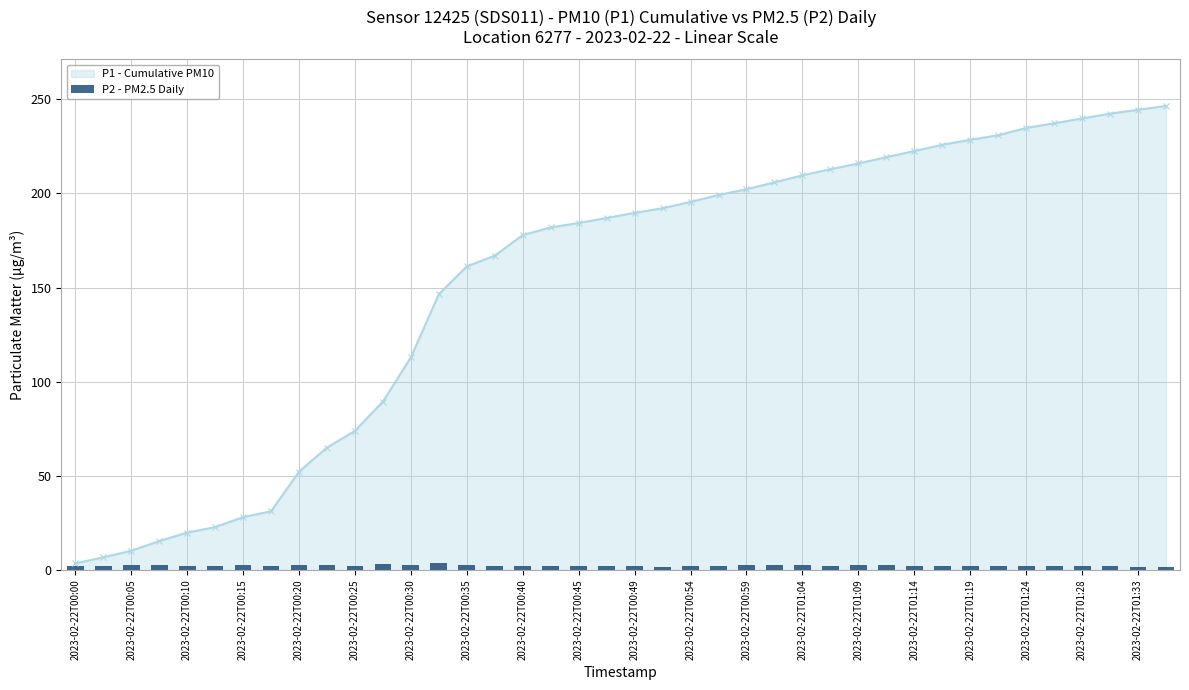

True or false: P1 - Cumulative PM10 has a value of 19.8 at 2023-02-22T00:10.

True